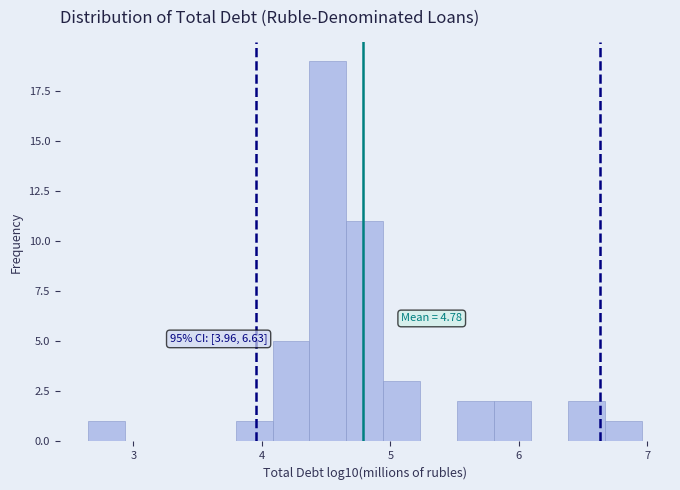

Read against the x-axis, roughly where is the centre of the tallest bar?

4.5